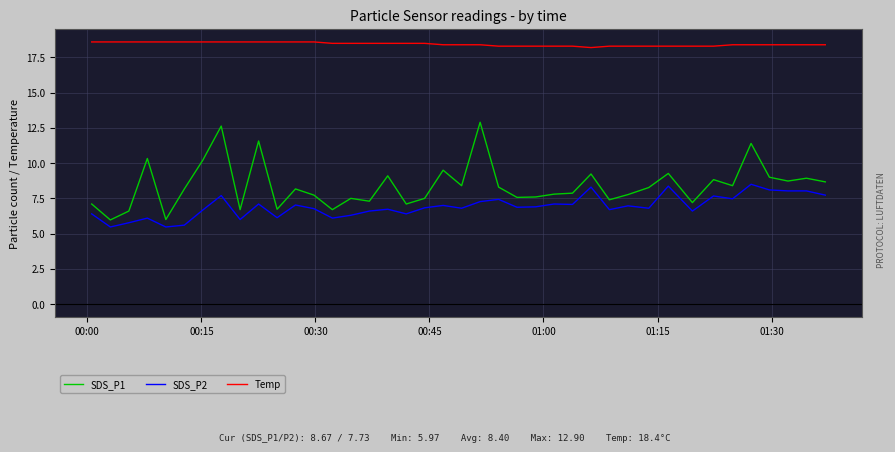

At how many categories does at least one series exceed 7?

40